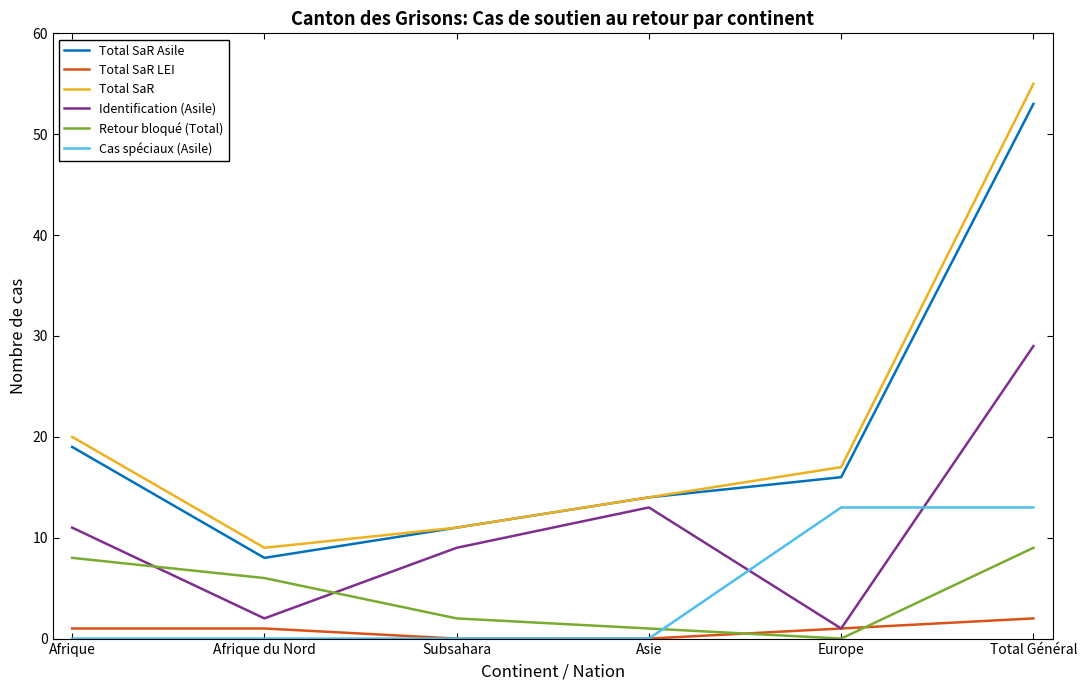

What is the sum of the Total SaR Asile values at Afrique du Nord and Asie?

22